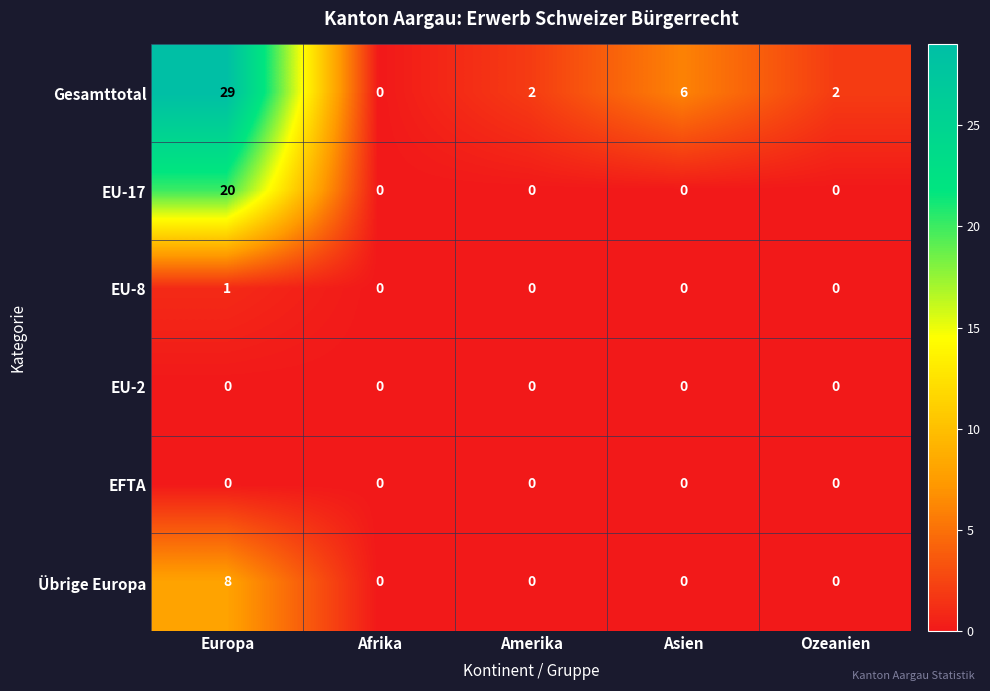

Which series changed the most between Europa and Afrika?

Gesamttotal